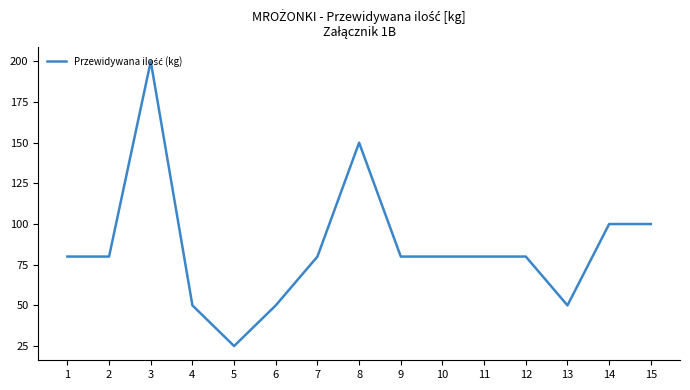

Which label corresponds to the largest value in the chart?

3